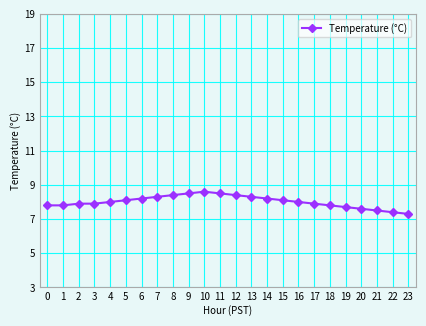

What is the minimum value shown in the chart?

7.3